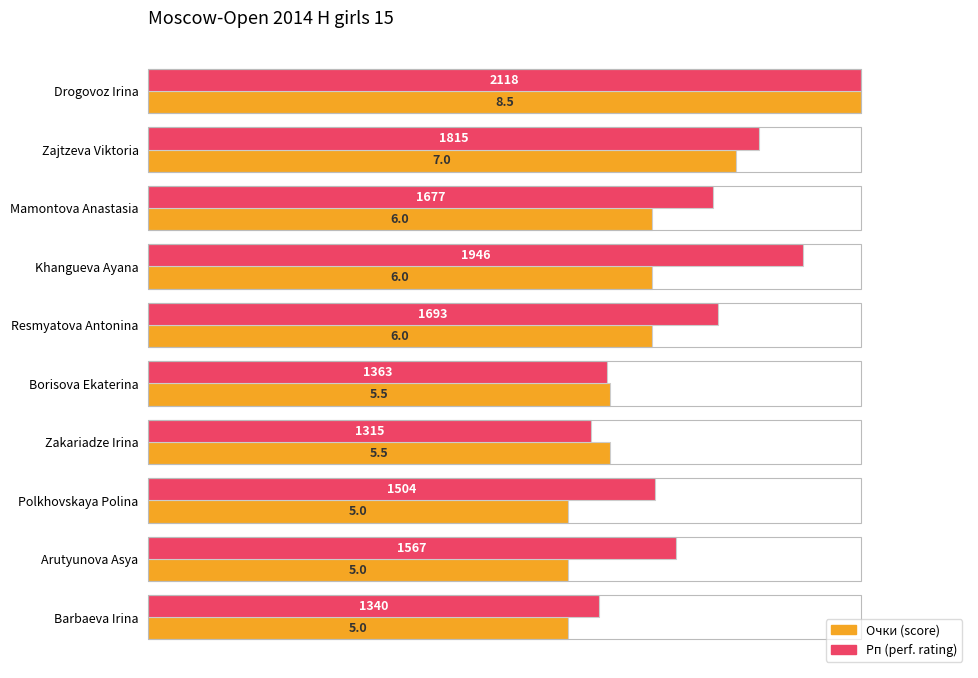

What are all the series names shown in the legend?

Очки (score), Рп (perf. rating)